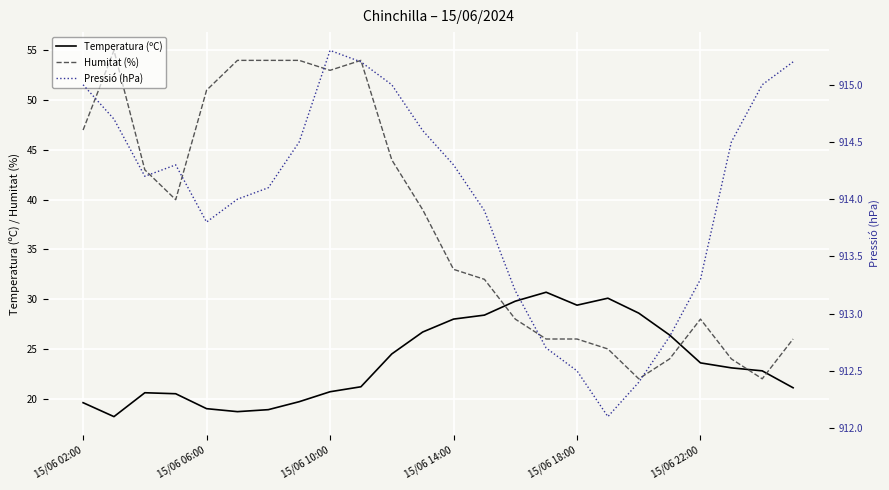

What is the sum of all Temperatura (ºC) values?

570.3